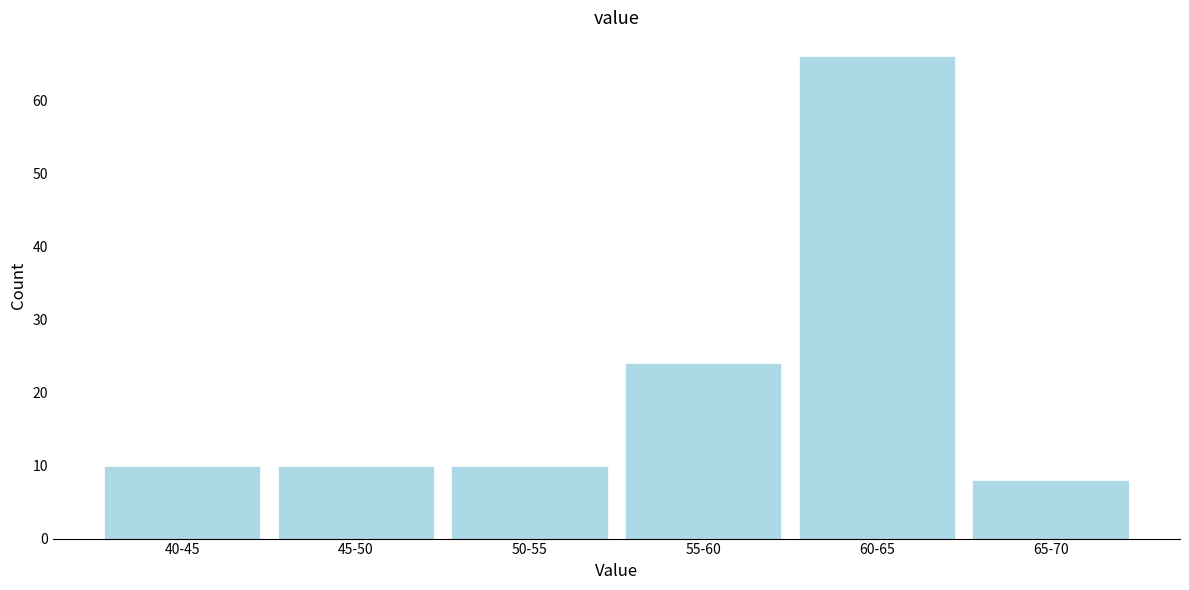

Reading left to right, transcribe all the data shown in this chart.

40-45=10	45-50=10	50-55=10	55-60=24	60-65=66	65-70=8